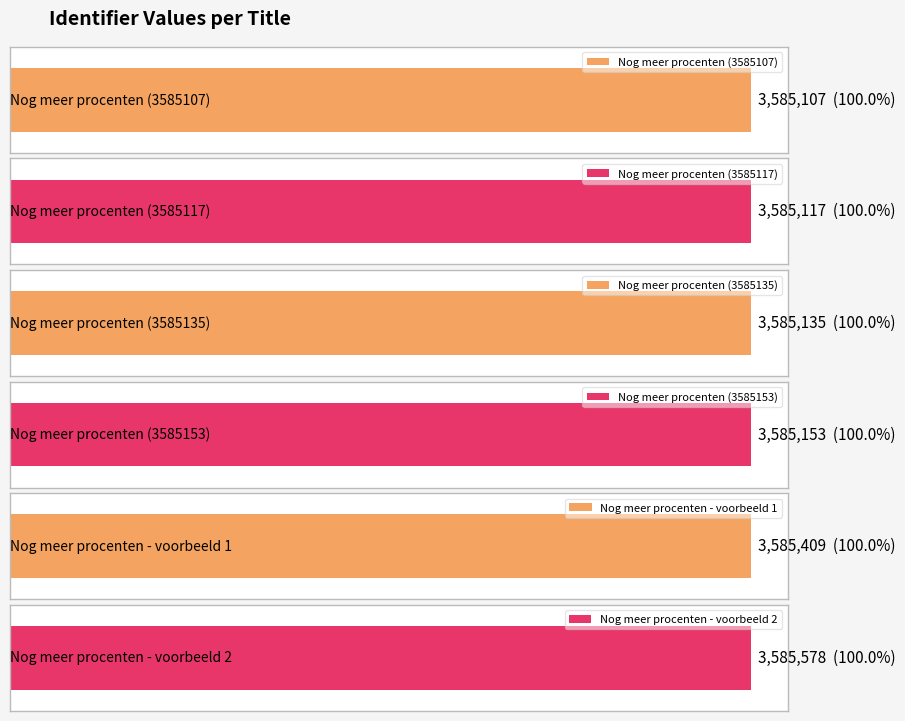

The value at Nog meer procenten (3585107) is 1545009. True or false?

False